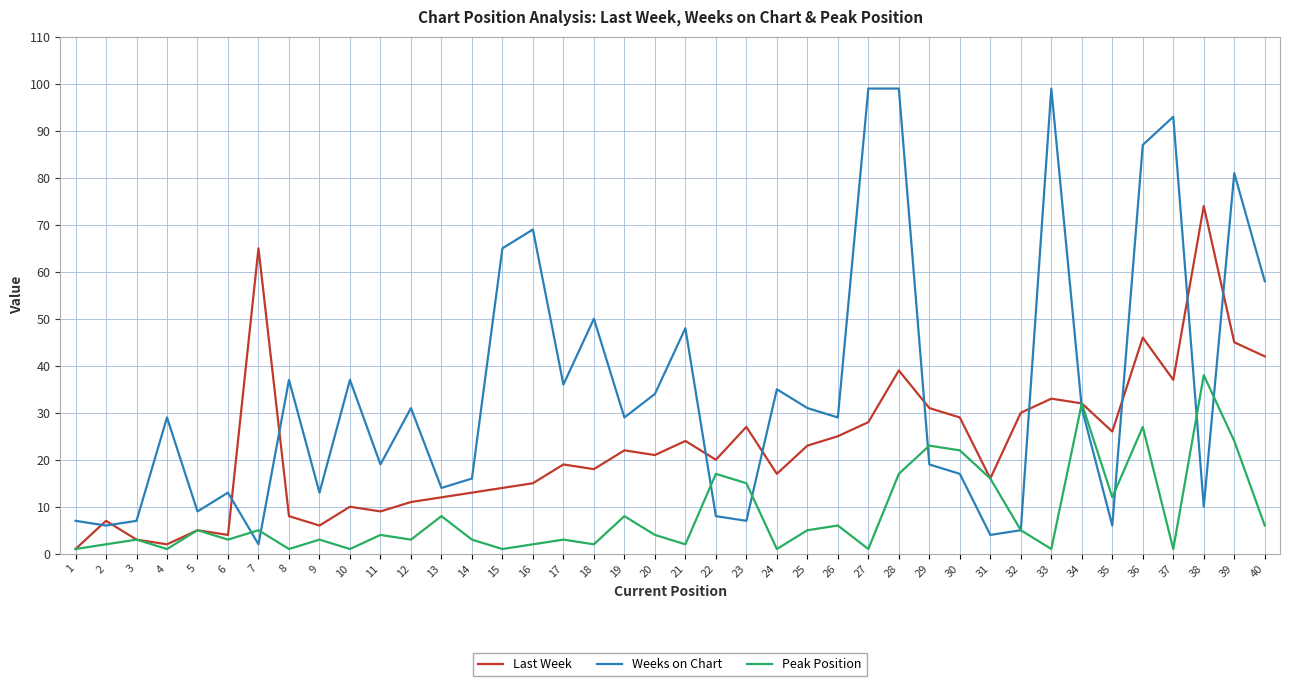

List the series in order of their peak value, highest first.

Weeks on Chart, Last Week, Peak Position